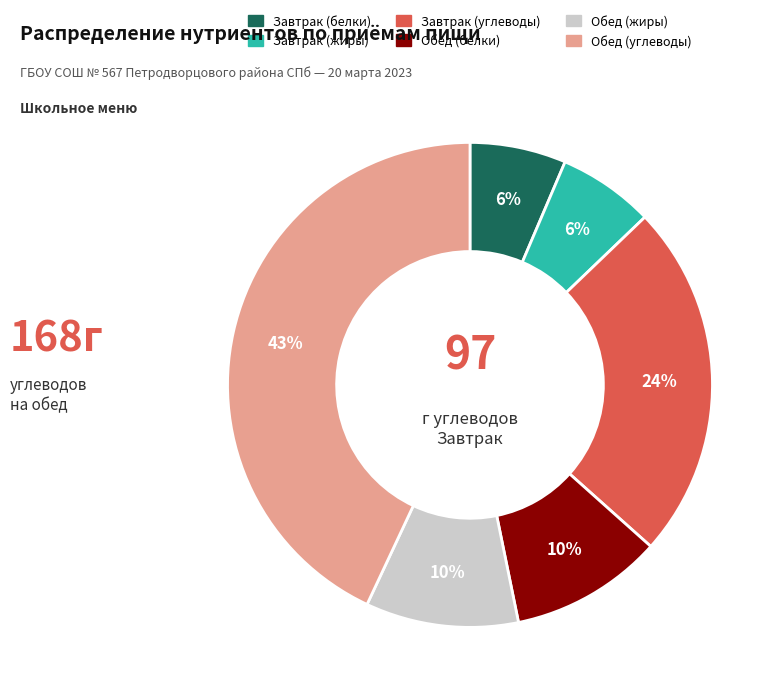

Is there a majority slice in this chart?

No